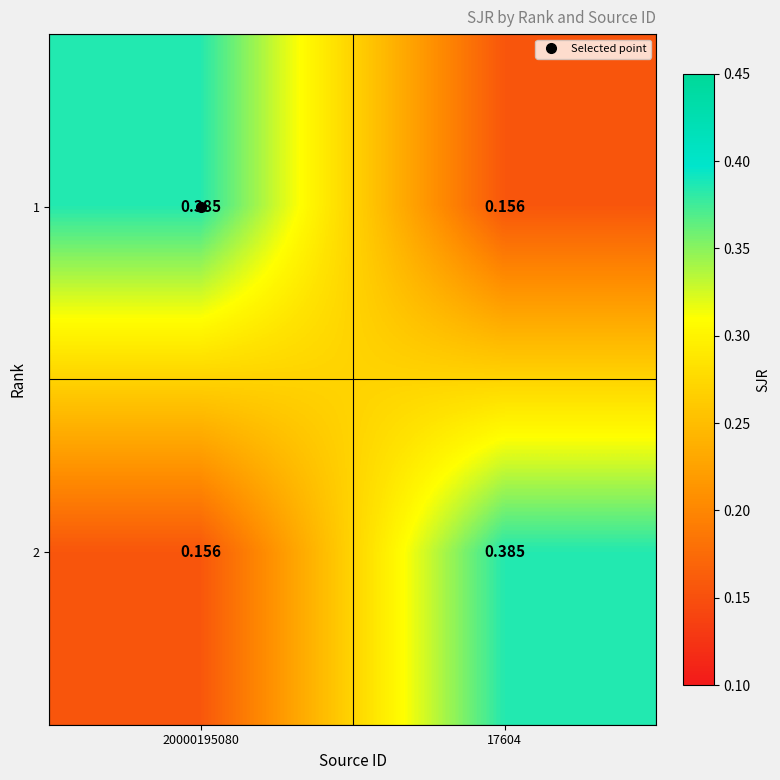

Is the value of 1 at 20000195080 greater than the value of 2 at 20000195080?

Yes